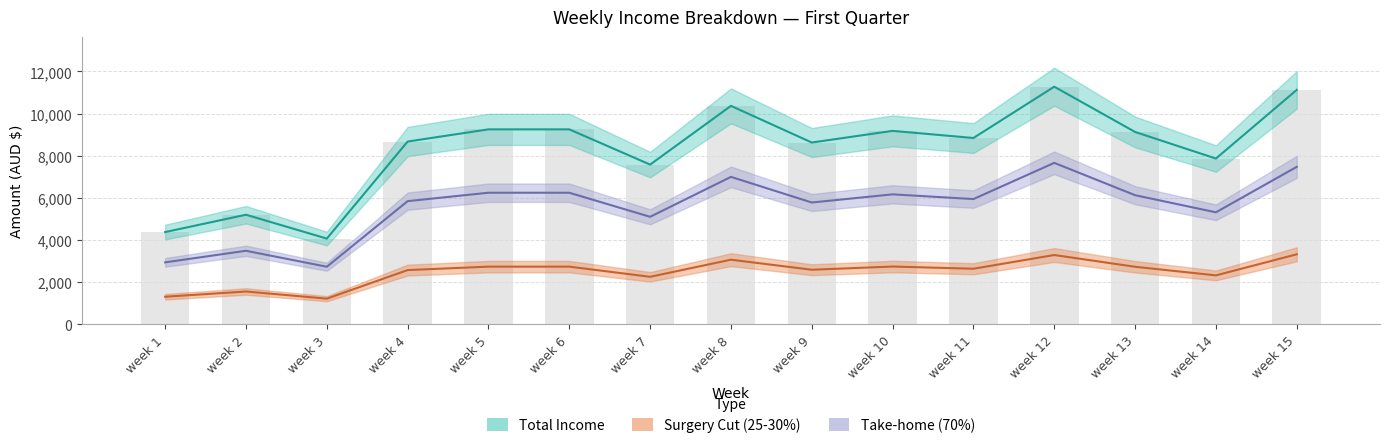

What is the highest value of the Surgery Cut (25-30%) series?

3321.2